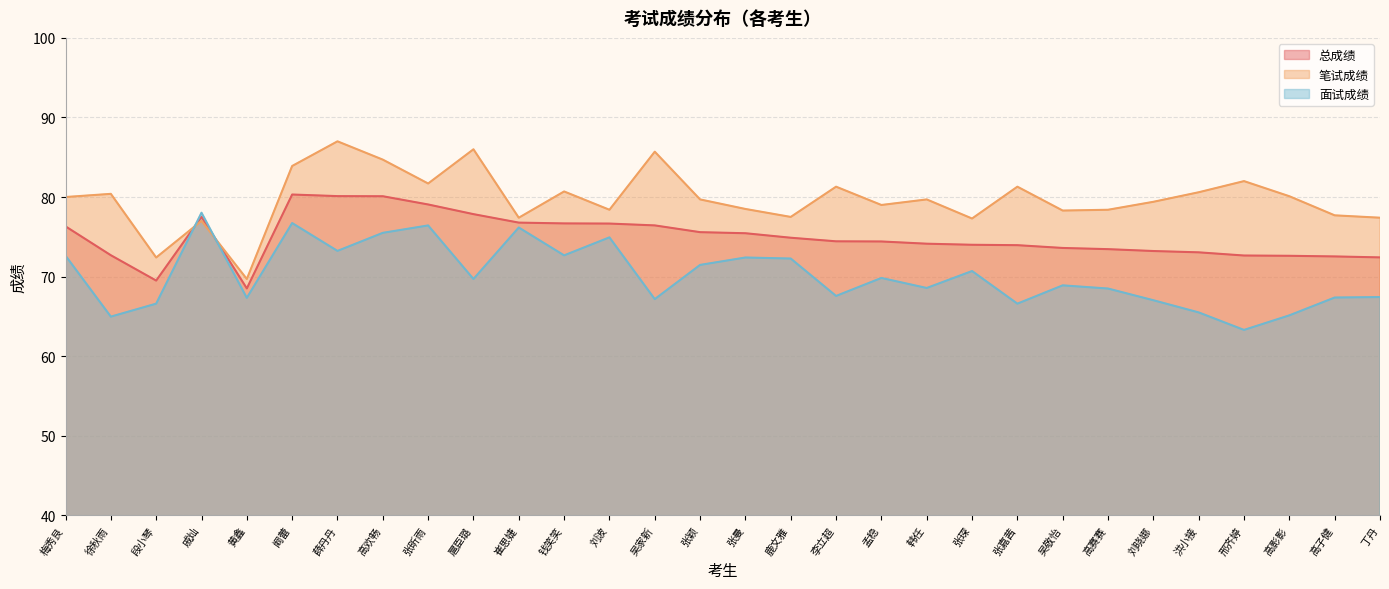

How many intersections are there between 笔试成绩 and 总成绩?

2